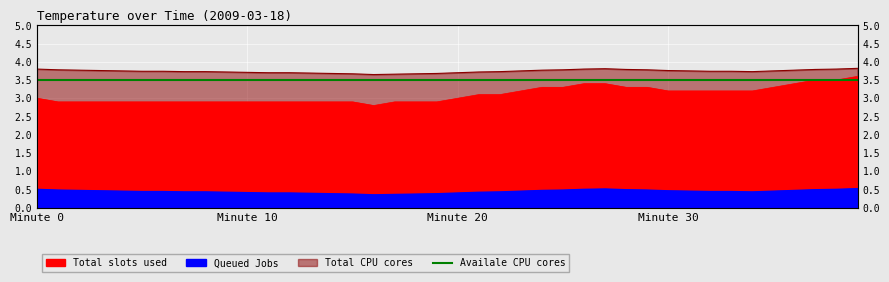

True or false: Queued Jobs has a value of 0.5 at 25.

True